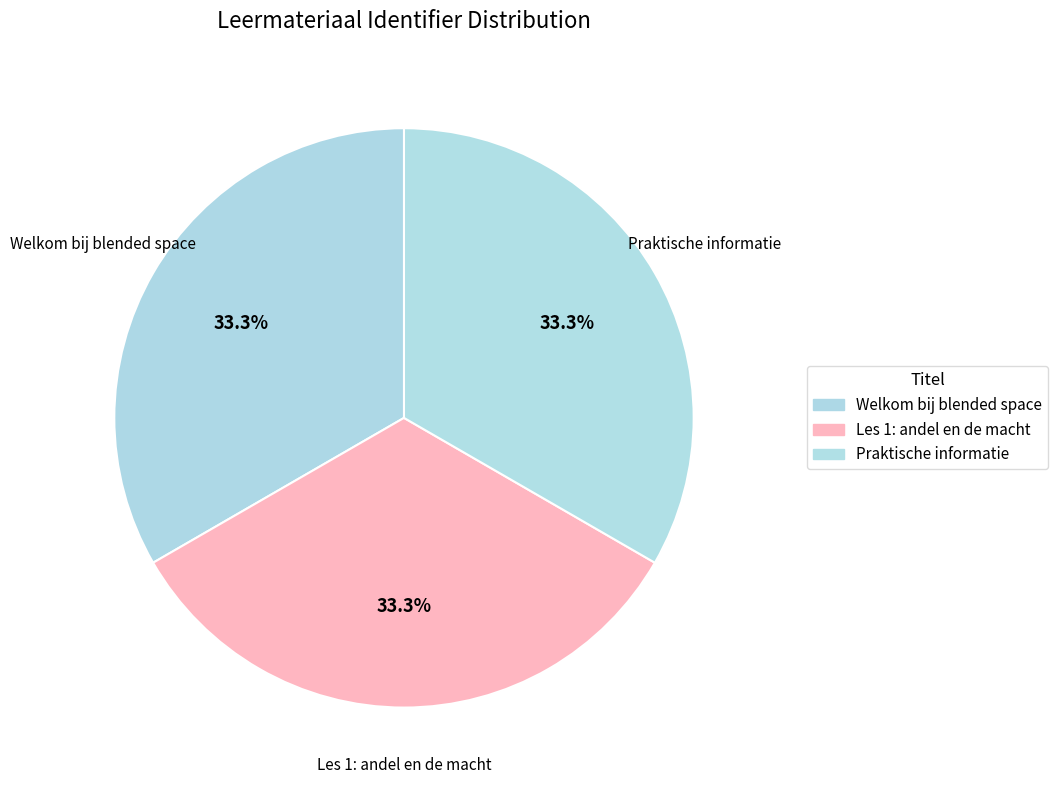

Approximately how many times larger is the value at Welkom bij blended space compared to Praktische informatie?

1.0